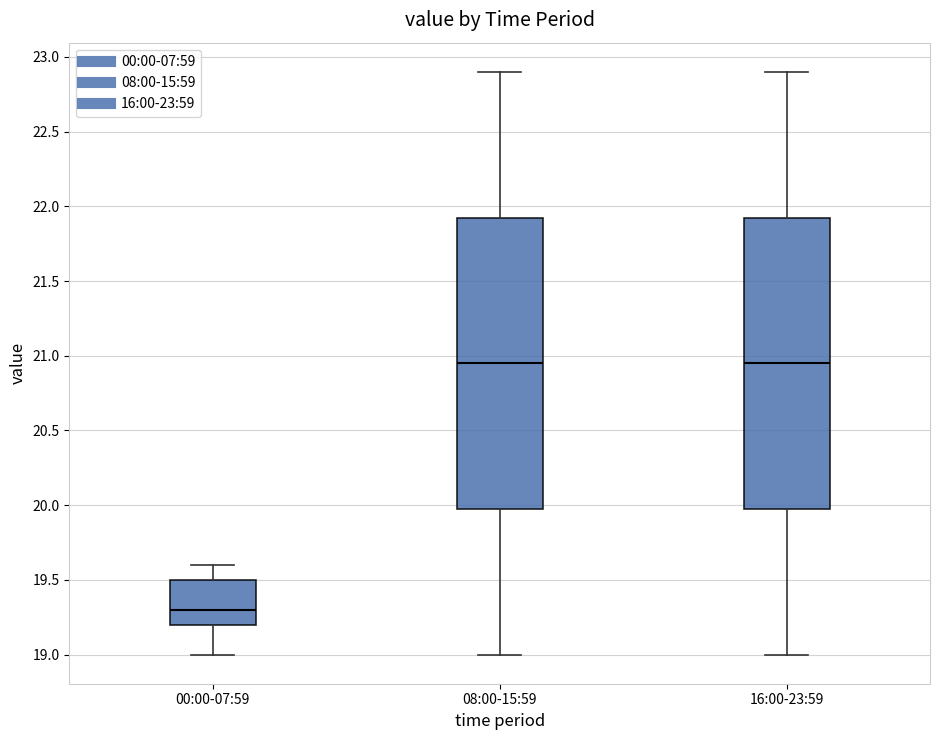

Where is the lower edge of the box for 00:00-07:59 on the y-axis? The values are not printed on the chart, so give them approximately, as read against the axis.

19.20